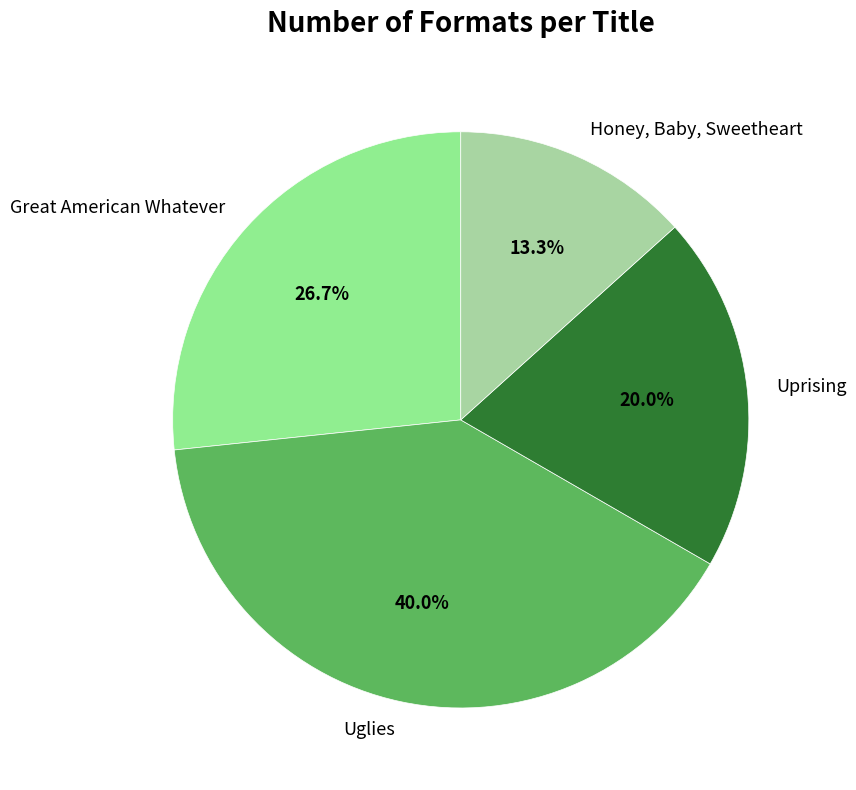

The Uprising slice represents 34% of the pie. True or false?

False